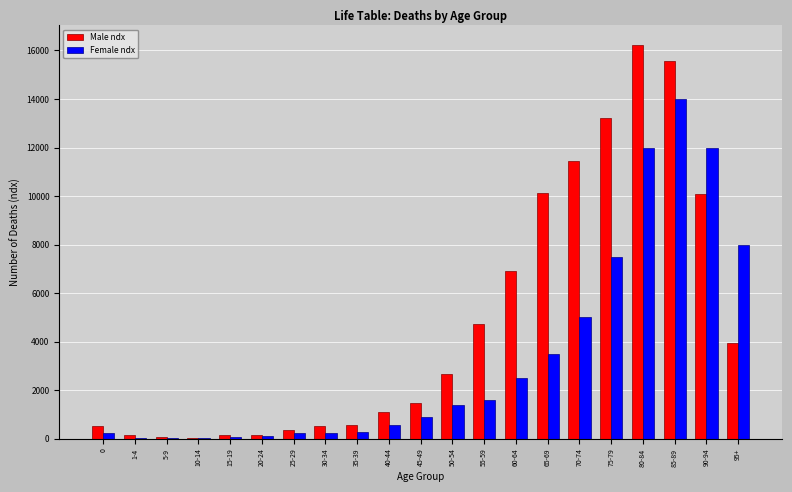

At which category is the sum across all series the highest?

85-89